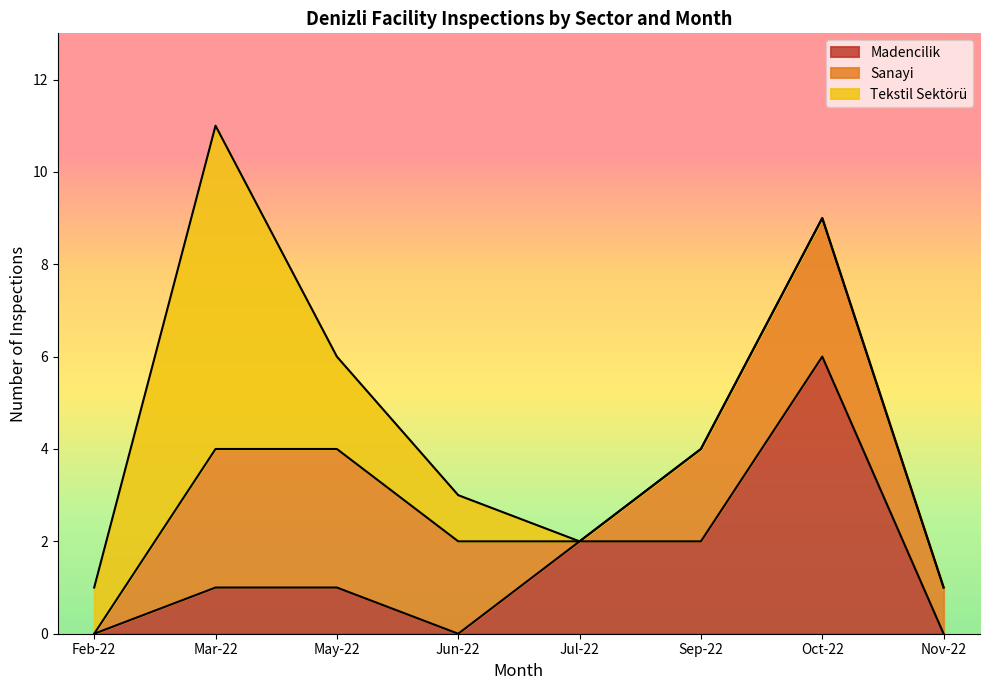

True or false: Madencilik has a value of 0 at Jun-22.

True